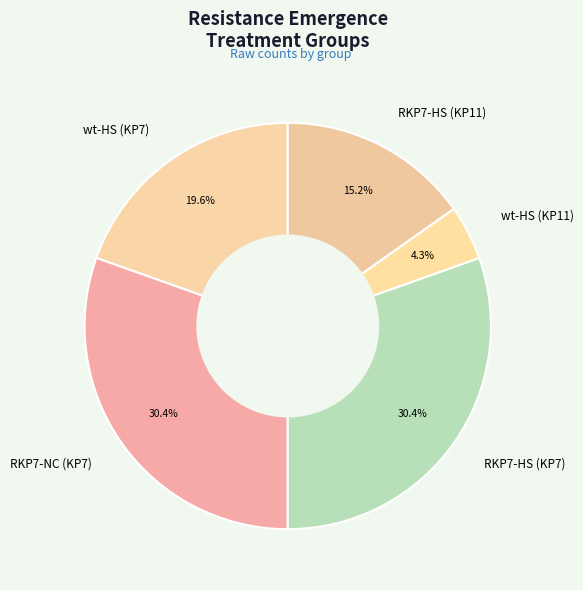

Which category has the smallest portion of the pie?

wt-HS (KP11)